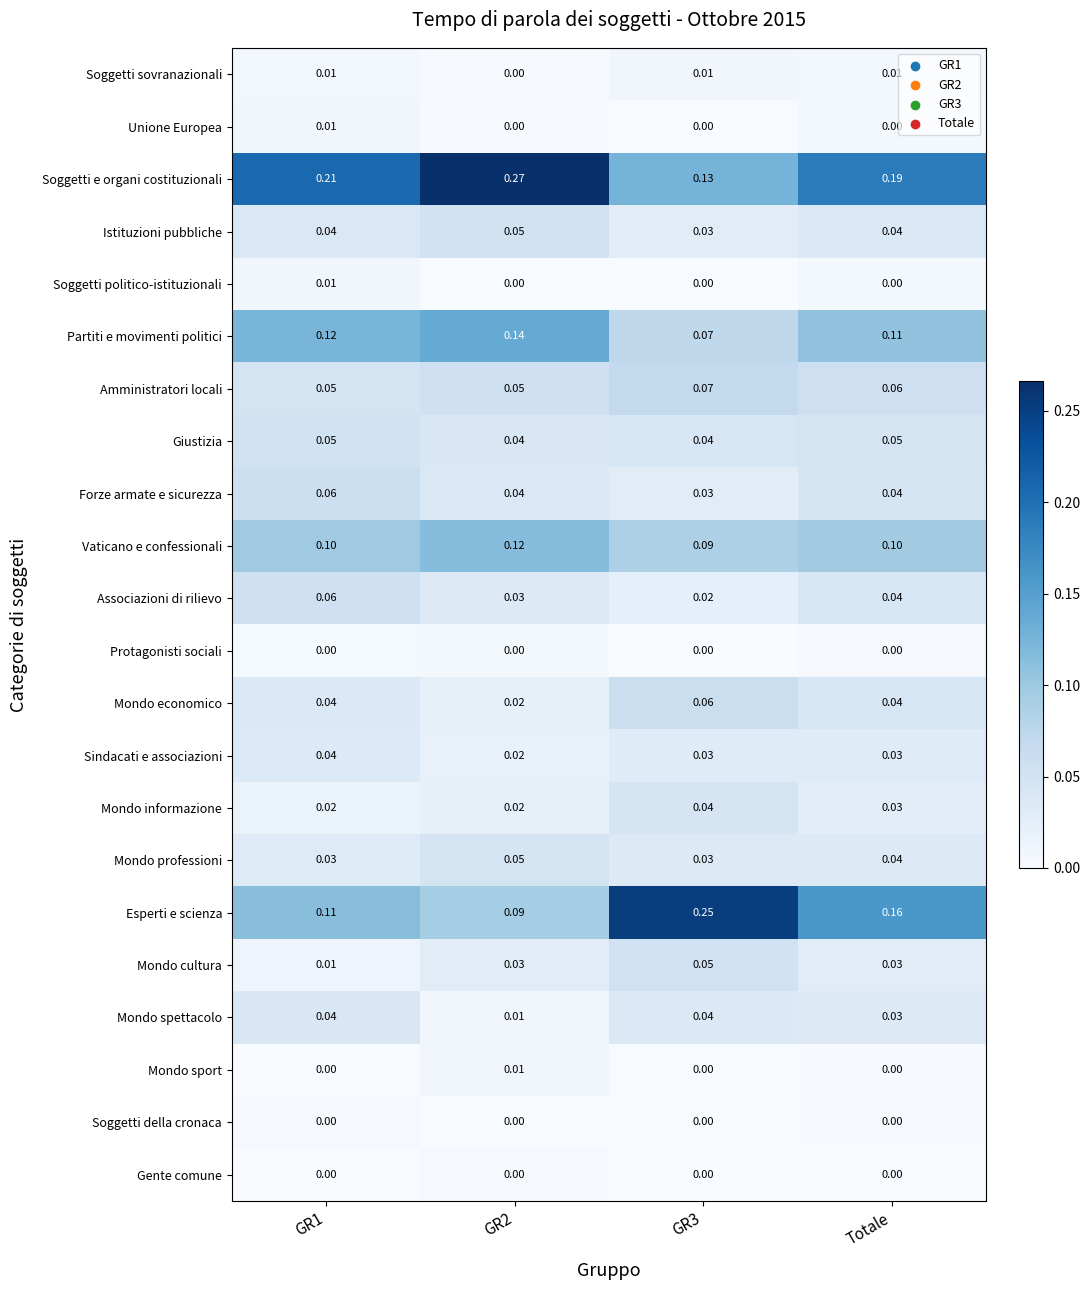

Which series changed the most between GR1 and GR3?

Esperti e scienza